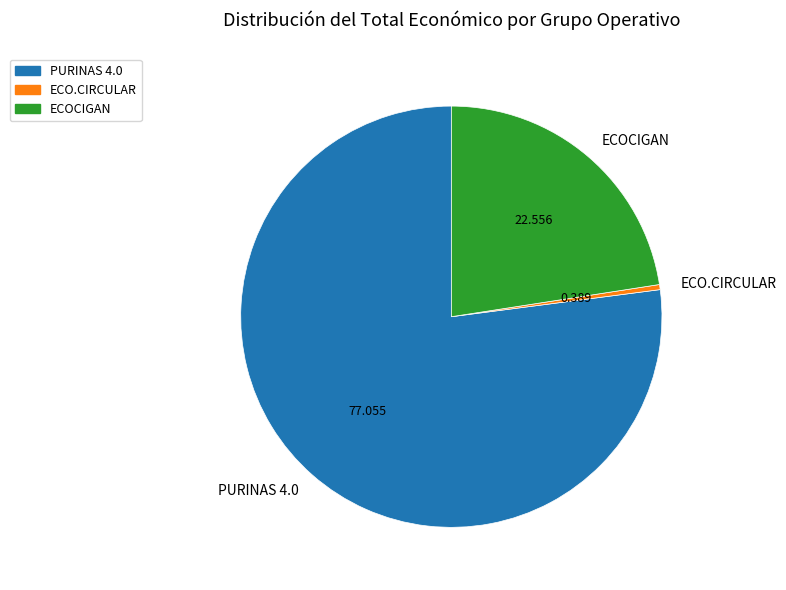

Does PURINAS 4.0 account for over 50% of the chart?

Yes